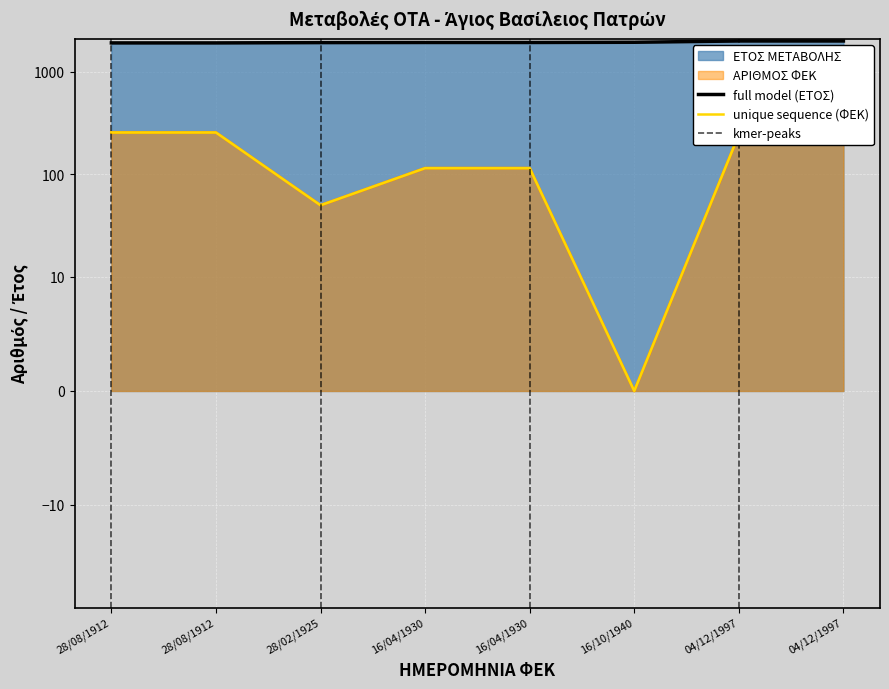

Between 16/10/1940 and 16/04/1930, which is larger?

16/10/1940